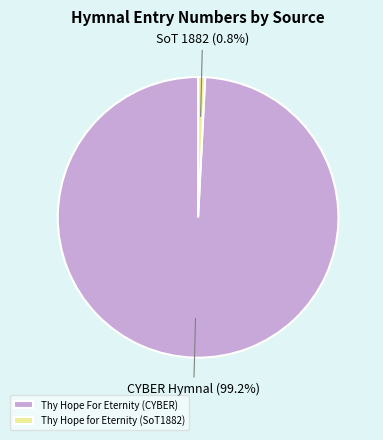

Rank the categories by value from highest to lowest.

Thy Hope For Eternity (CYBER), Thy Hope for Eternity (SoT1882)